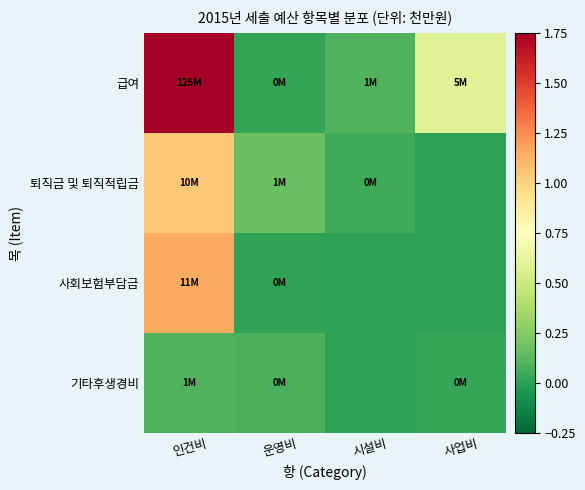

Which label corresponds to the largest value in the chart?

인건비